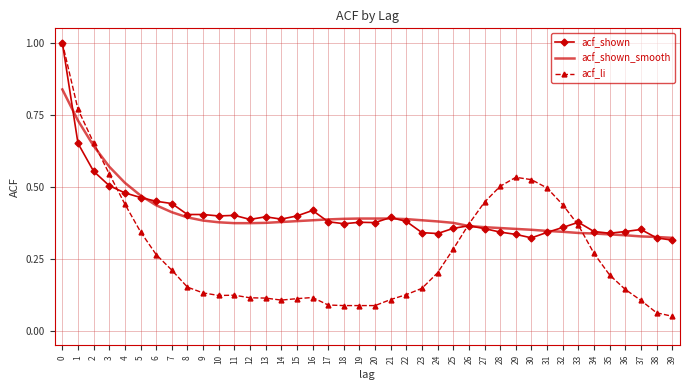

The acf_shown series shows 0.4 at 26. True or false?

True